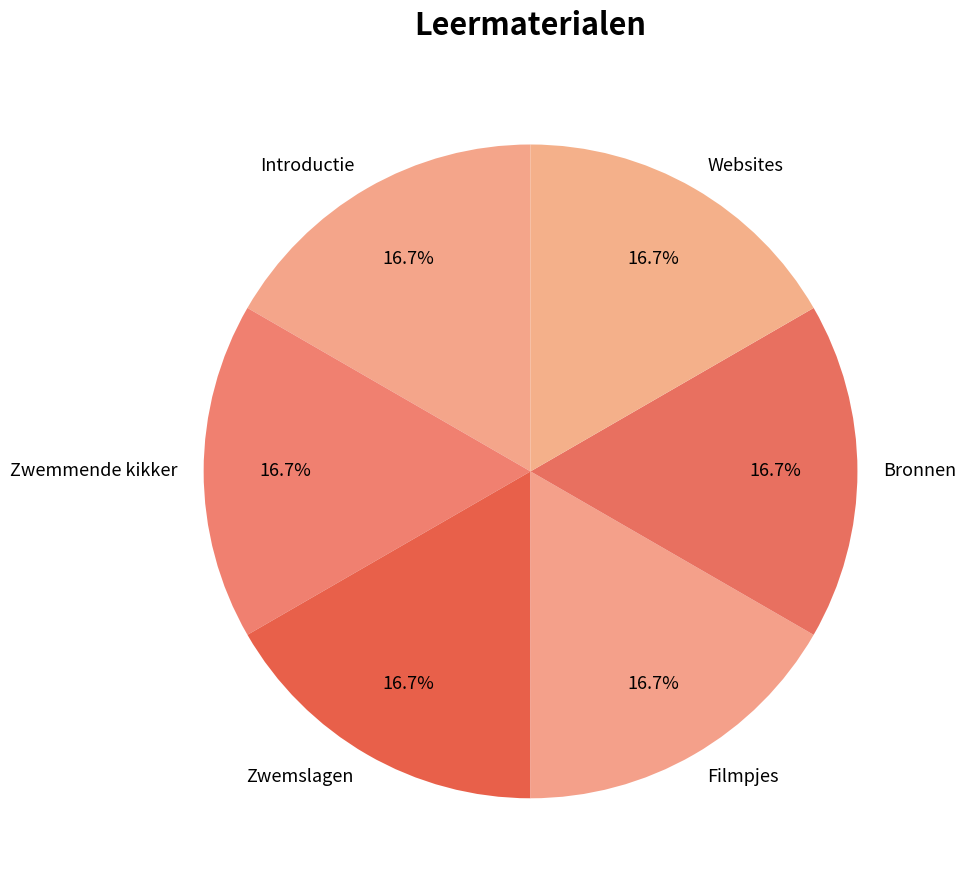

How much of the chart is everything except Zwemslagen?

83.3%